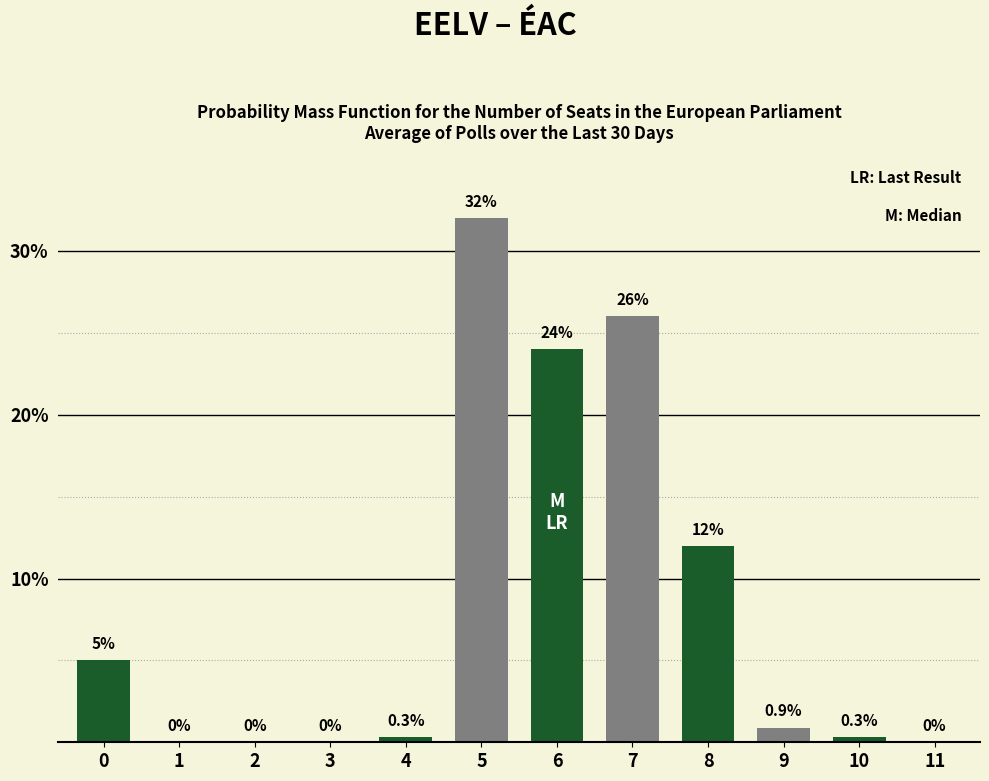

Reading left to right, transcribe all the data shown in this chart.

0=5.0	1=0.0	2=0.0	3=0.0	4=0.3	5=32.0	6=24.0	7=26.0	8=12.0	9=0.9	10=0.3	11=0.0